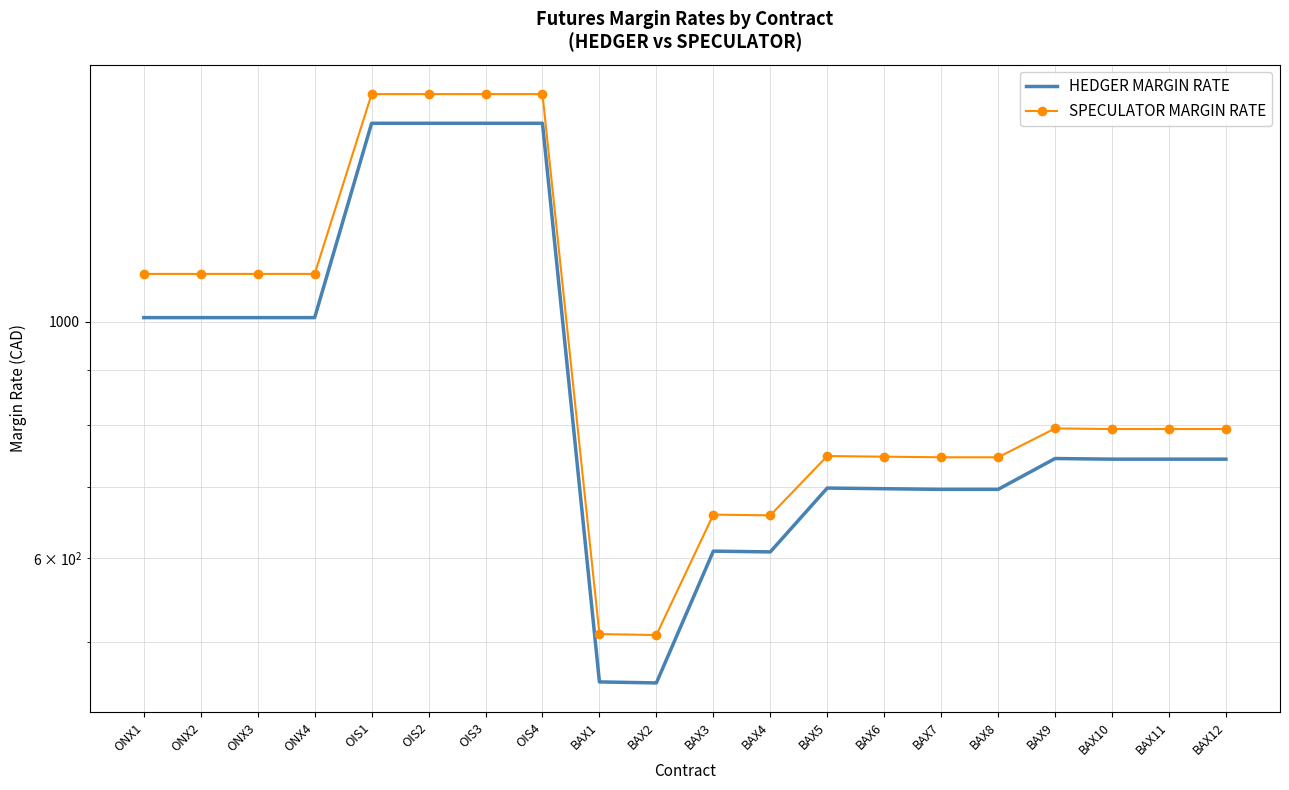

What is the difference between the maximum and minimum values in the SPECULATOR MARGIN RATE series?

1128